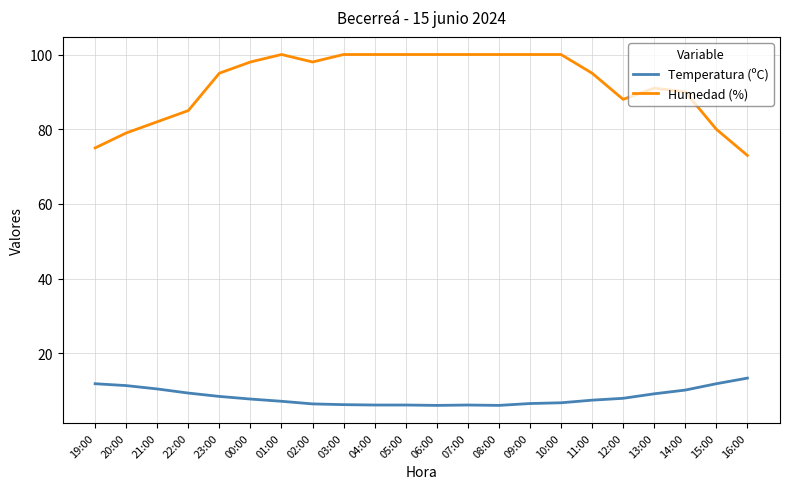

Is this an area chart (filled region under the line)?

No